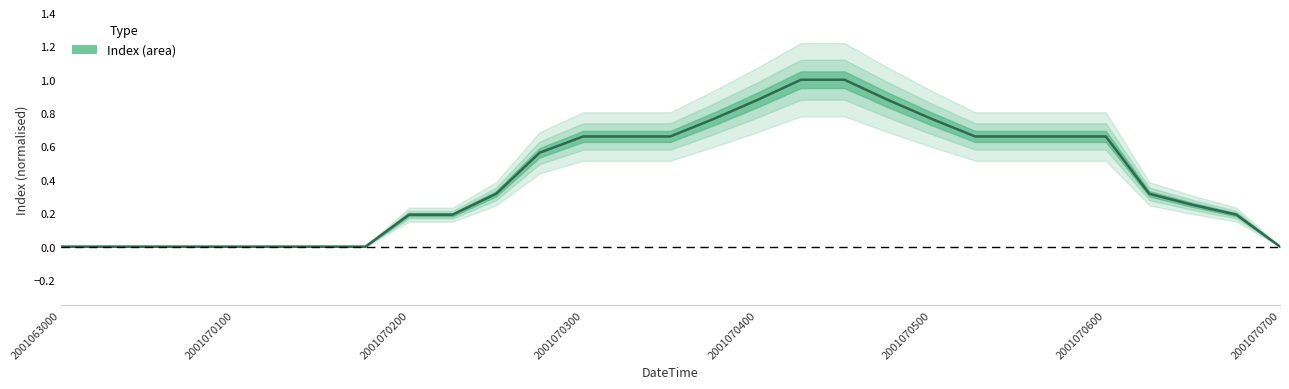

Which has a higher value, 9 or 11?

11